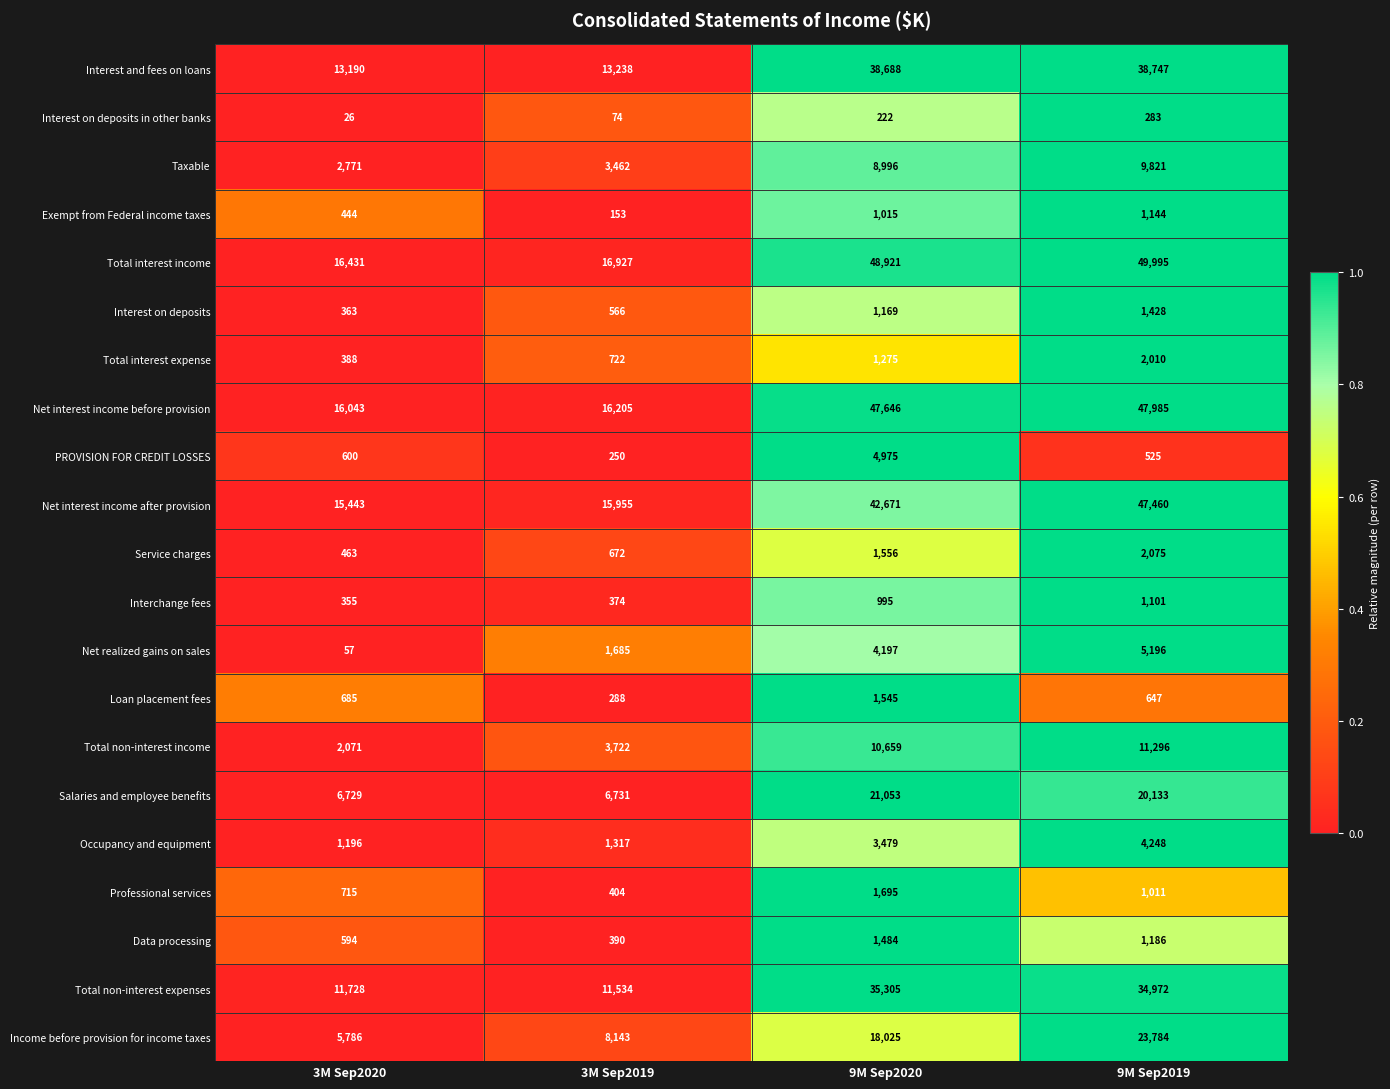

What is the maximum value shown in the chart?

49995